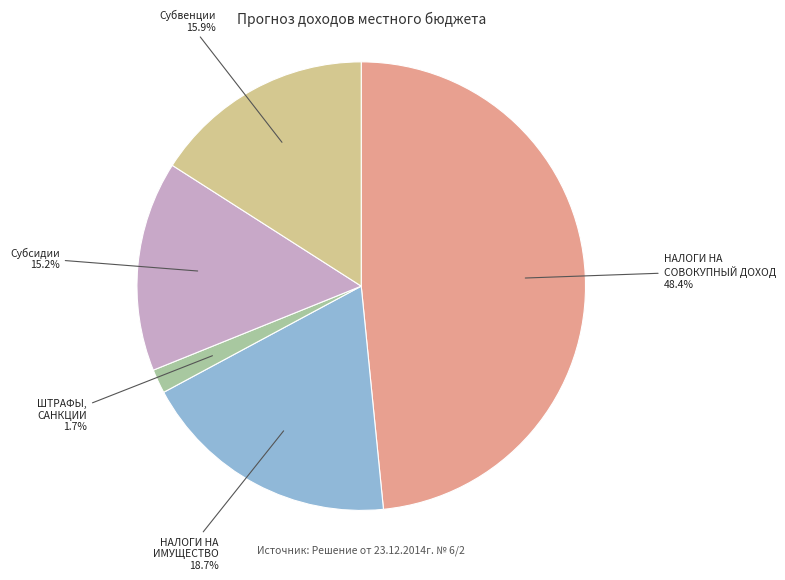

Does any single category account for the majority?

No